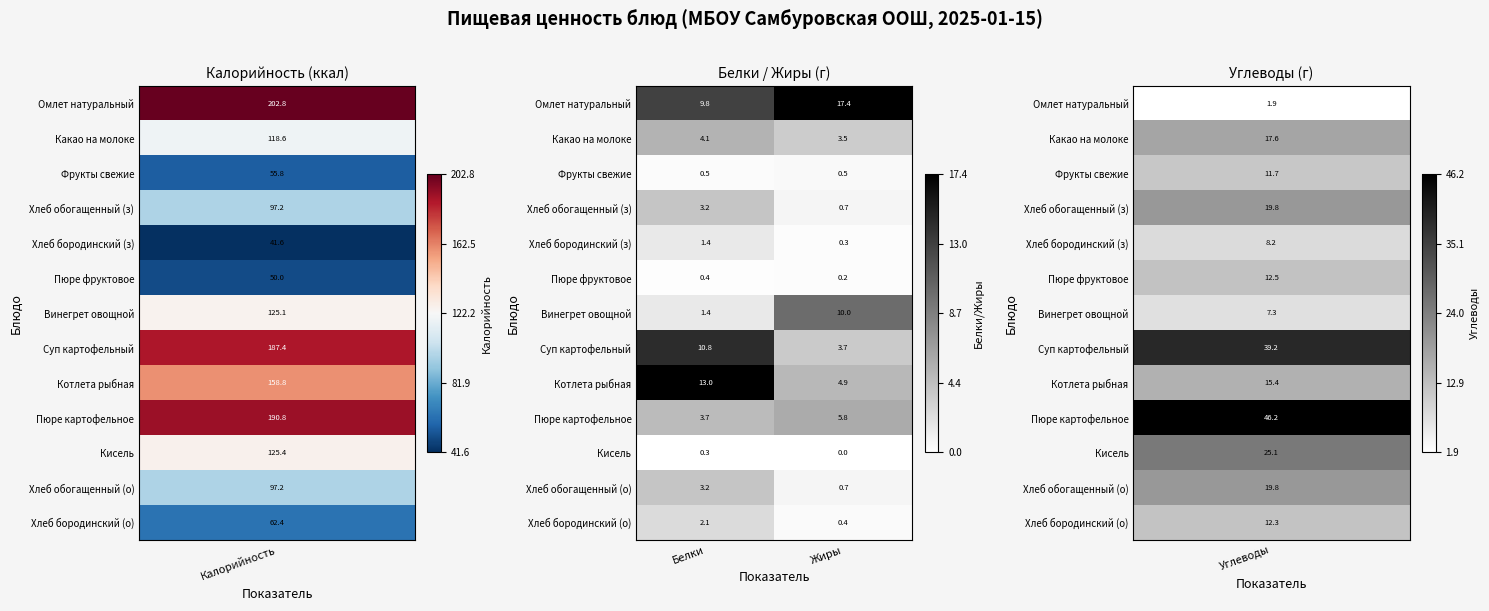

At which category is the sum across all series the highest?

Белки